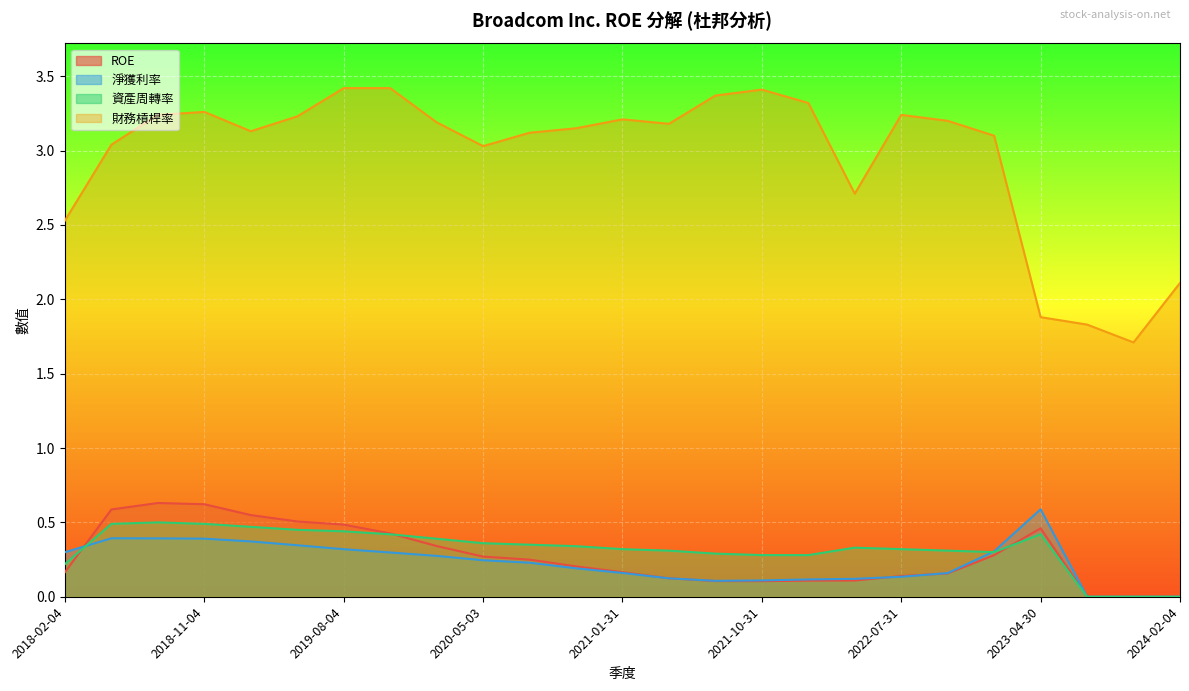

Which series has the widest spread of values?

財務槓桿率